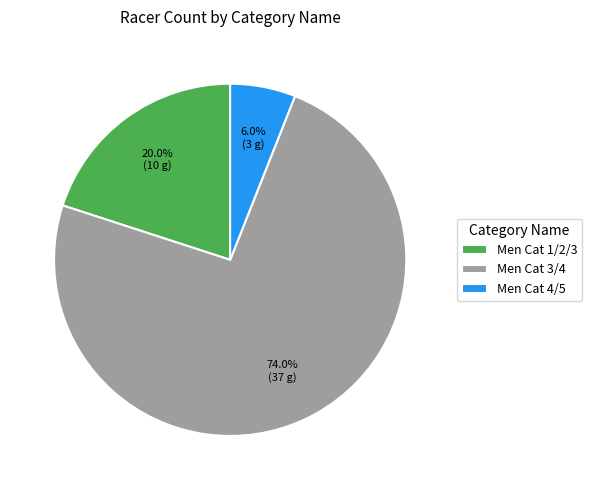

To the nearest percent, what percentage of the pie is Men Cat 3/4?

74%